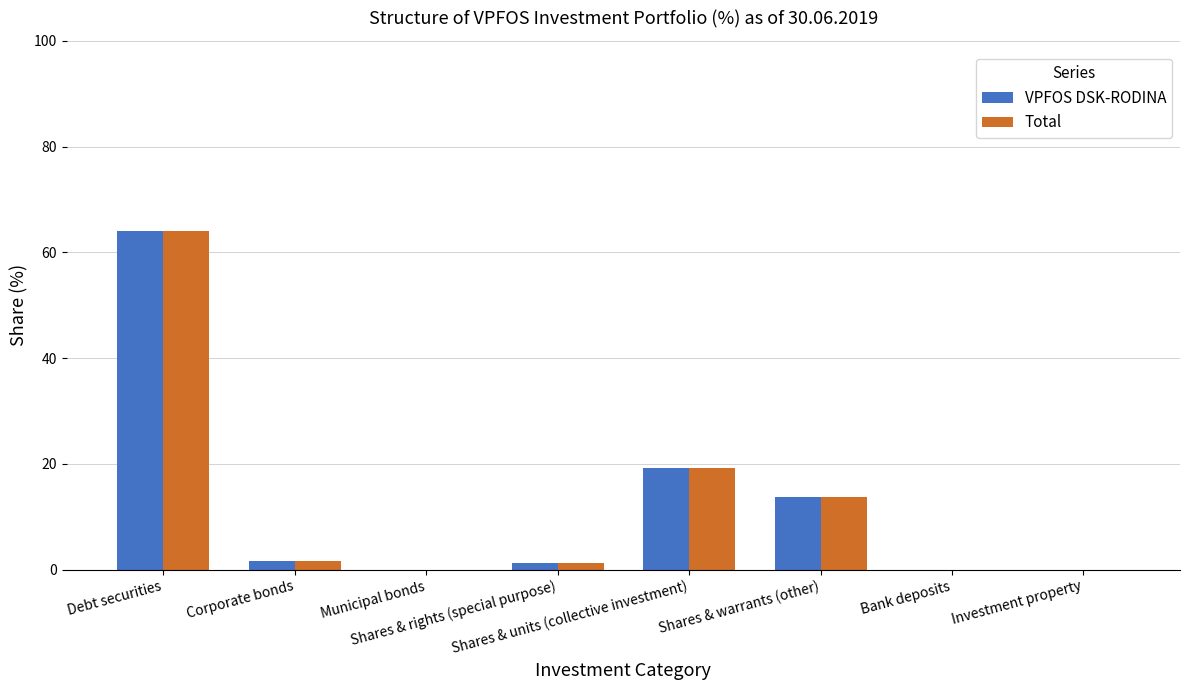

What is the sum of all Total values?

100.0